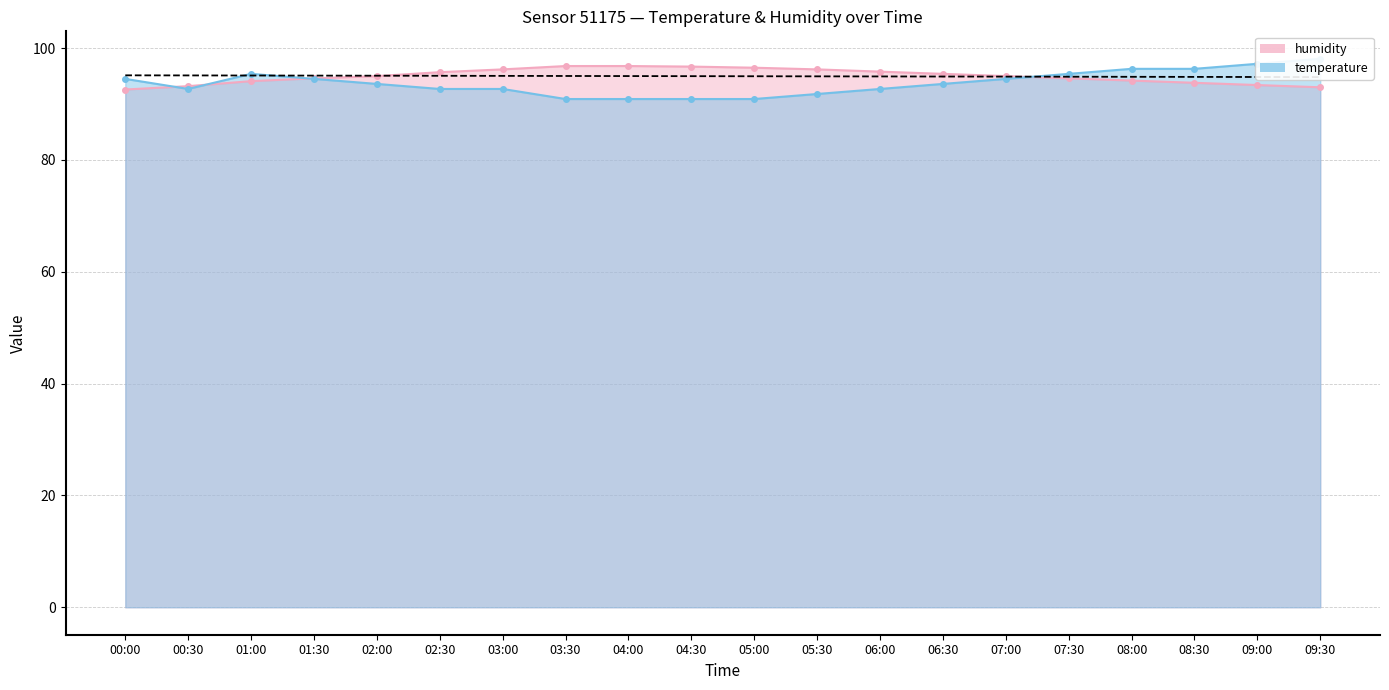

List the labels in order of humidity_line value, largest first.

03:30, 04:00, 04:30, 05:00, 03:00, 05:30, 06:00, 02:30, 06:30, 02:00, 07:00, 01:30, 07:30, 08:00, 01:00, 08:30, 09:00, 00:30, 09:30, 00:00